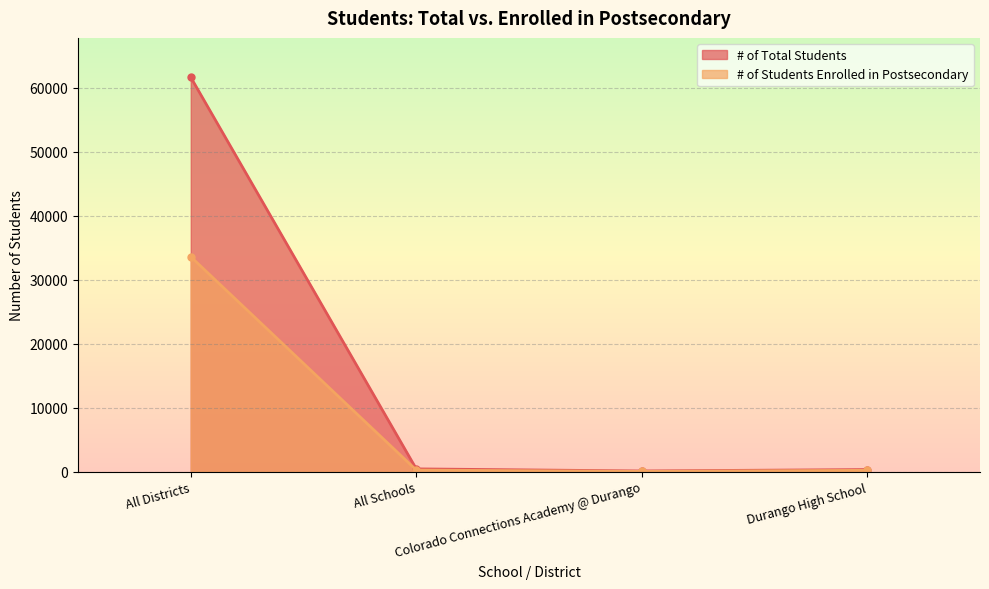

What is the label of the 1st point from the left?

All Districts